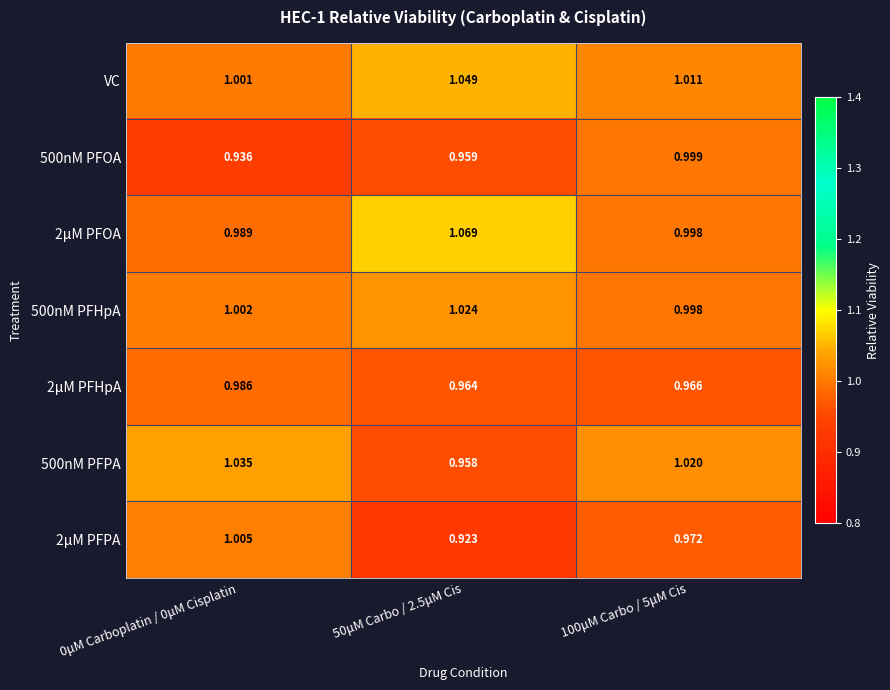

Which series has the largest total across all categories?

VC